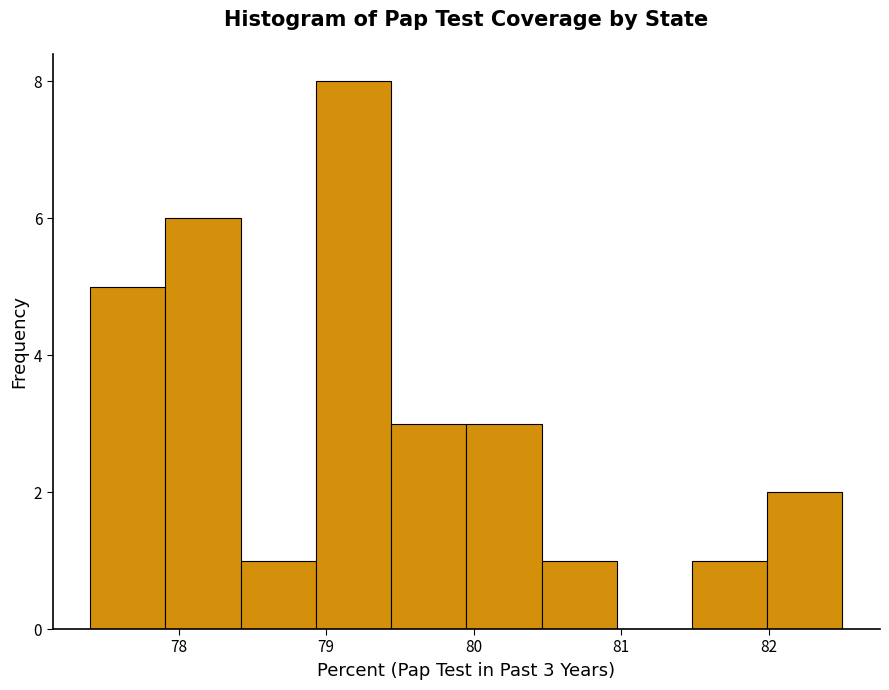

Which range on the x-axis has the tallest bar?

78.93 to 79.44